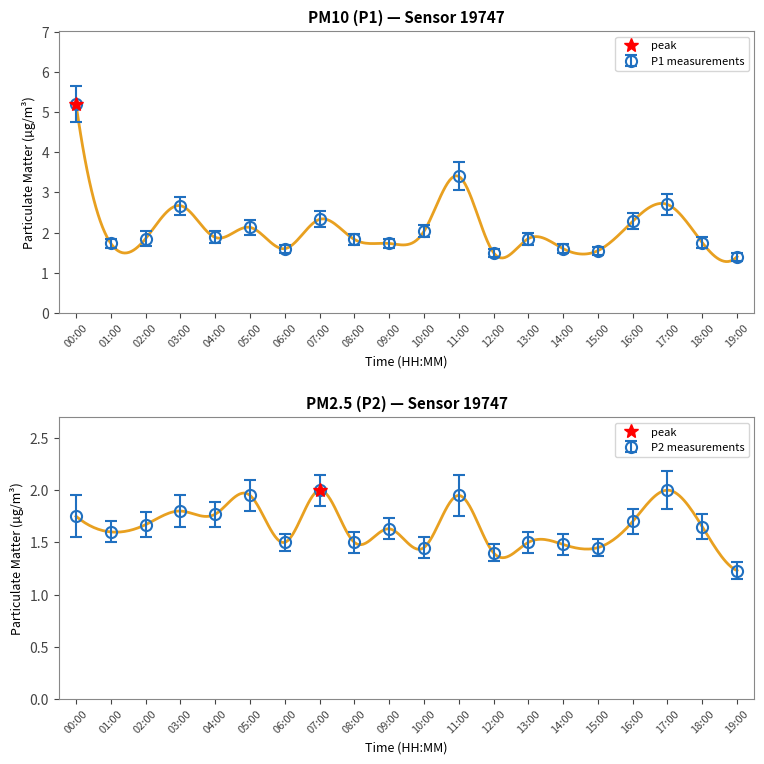

List the labels in order of P2 value, smallest first.

19:00, 12:00, 10:00, 15:00, 14:00, 06:00, 08:00, 13:00, 01:00, 09:00, 18:00, 02:00, 16:00, 00:00, 04:00, 03:00, 05:00, 11:00, 07:00, 17:00